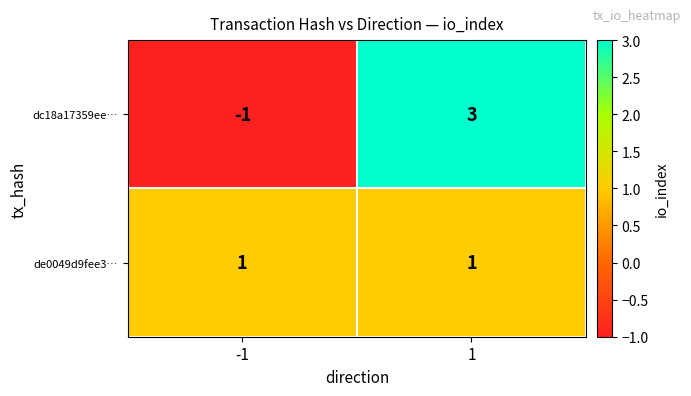

What is the approximate value of dc18a17359ee… at 1?

3